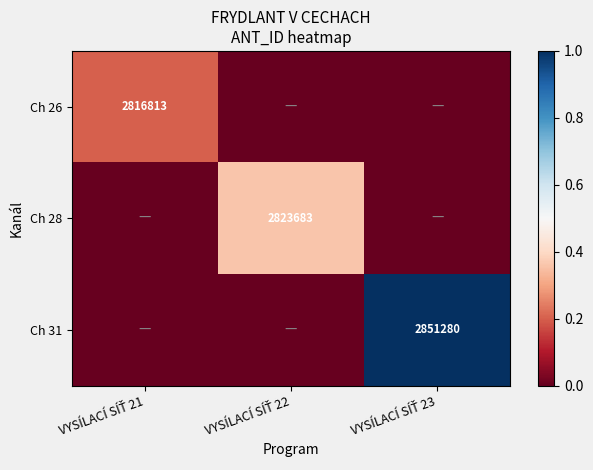

Which series has the largest total across all categories?

Ch 31